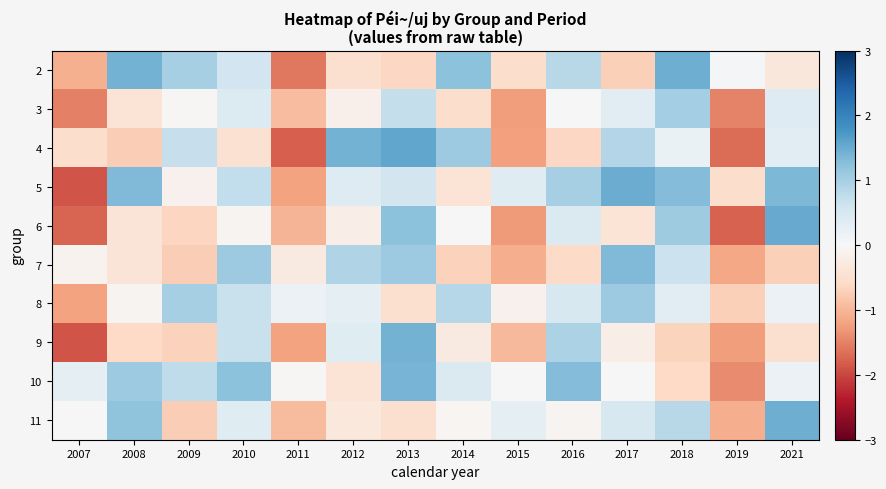

Reading left to right, list all the values displayed in this chart.

2: 2007=-1.1	2008=1.4	2009=1.0	2010=0.6	2011=-1.6	2012=-0.5	2013=-0.6	2014=1.2	2015=-0.5	2016=0.8	2017=-0.7	2018=1.5	2019=0.0	2021=-0.3
3: 2007=-1.5	2008=-0.4	2009=-0.0	2010=0.4	2011=-0.9	2012=-0.2	2013=0.7	2014=-0.5	2015=-1.3	2016=0.0	2017=0.3	2018=1.0	2019=-1.5	2021=0.4
4: 2007=-0.5	2008=-0.7	2009=0.7	2010=-0.4	2011=-1.8	2012=1.4	2013=1.6	2014=1.1	2015=-1.2	2016=-0.6	2017=0.9	2018=0.2	2019=-1.7	2021=0.3
5: 2007=-1.9	2008=1.3	2009=-0.1	2010=0.7	2011=-1.2	2012=0.4	2013=0.6	2014=-0.4	2015=0.4	2016=1.0	2017=1.5	2018=1.3	2019=-0.5	2021=1.4
6: 2007=-1.7	2008=-0.4	2009=-0.6	2010=-0.1	2011=-1.0	2012=-0.2	2013=1.2	2014=-0.0	2015=-1.3	2016=0.4	2017=-0.4	2018=1.1	2019=-1.8	2021=1.5
7: 2007=-0.1	2008=-0.4	2009=-0.7	2010=1.1	2011=-0.3	2012=0.9	2013=1.1	2014=-0.7	2015=-1.1	2016=-0.6	2017=1.3	2018=0.6	2019=-1.2	2021=-0.7
8: 2007=-1.2	2008=-0.1	2009=1.0	2010=0.7	2011=0.2	2012=0.3	2013=-0.5	2014=0.9	2015=-0.1	2016=0.5	2017=1.1	2018=0.3	2019=-0.7	2021=0.2
9: 2007=-1.9	2008=-0.6	2009=-0.7	2010=0.7	2011=-1.2	2012=0.4	2013=1.4	2014=-0.3	2015=-1.0	2016=1.0	2017=-0.2	2018=-0.7	2019=-1.3	2021=-0.5
10: 2007=0.3	2008=1.1	2009=0.8	2010=1.2	2011=-0.0	2012=-0.4	2013=1.4	2014=0.4	2015=-0.0	2016=1.3	2017=0.0	2018=-0.6	2019=-1.4	2021=0.2
11: 2007=0.0	2008=1.2	2009=-0.7	2010=0.4	2011=-1.0	2012=-0.3	2013=-0.5	2014=-0.0	2015=0.3	2016=-0.1	2017=0.5	2018=0.8	2019=-1.1	2021=1.5